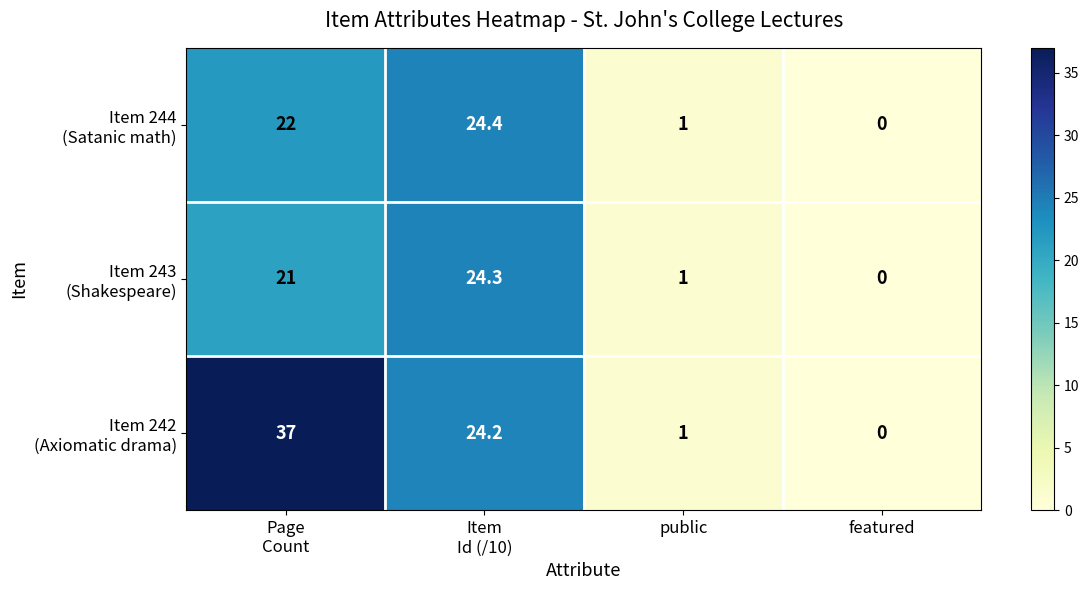

What is the greatest value displayed?

37.0